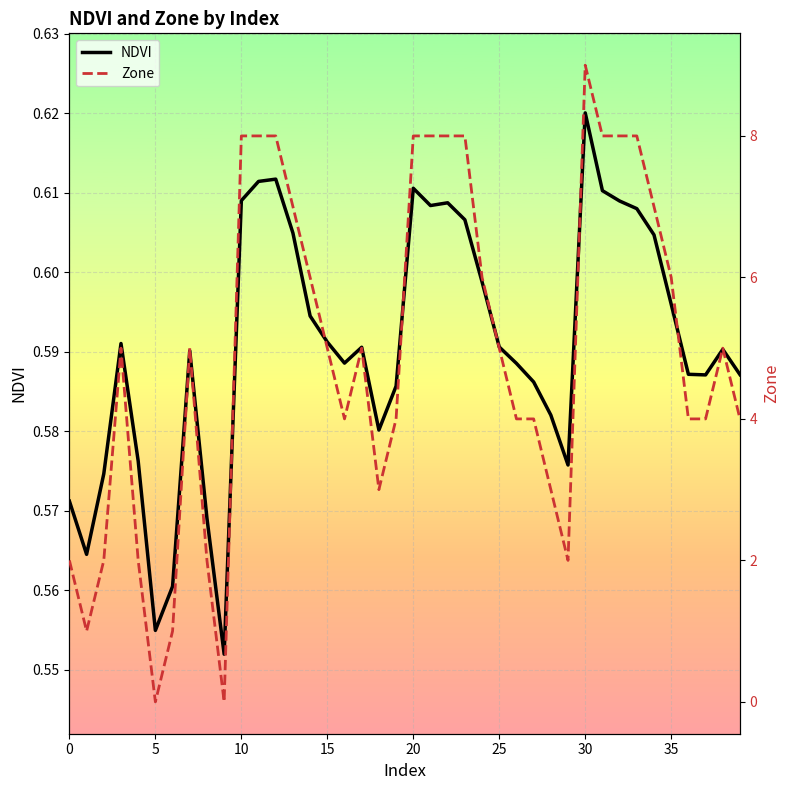

What is the sum of all NDVI values?

23.6